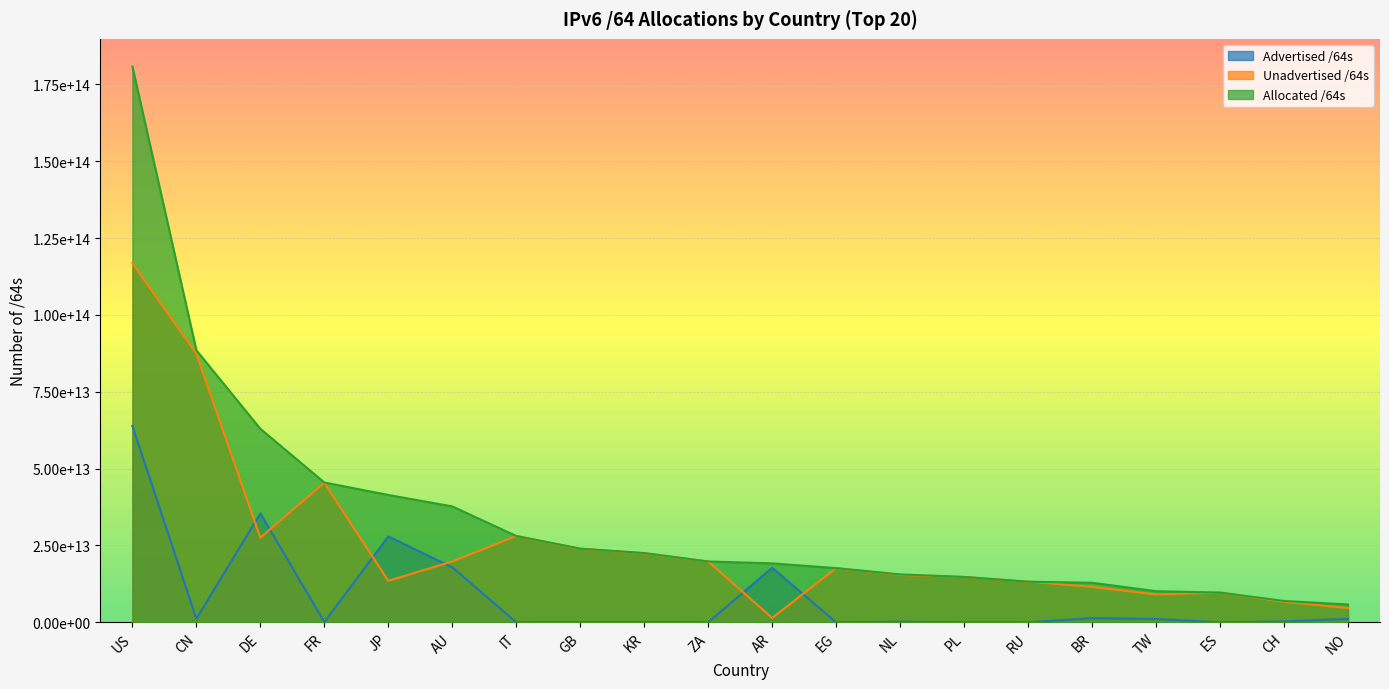

True or false: Unadvertised /64s and Allocated /64s cross at least once.

False